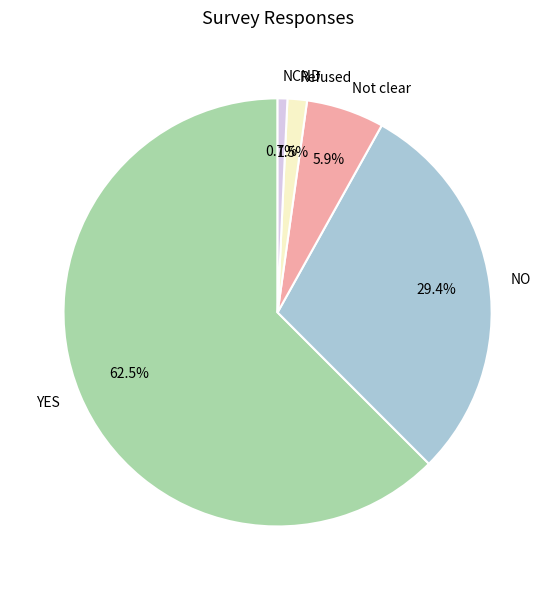

Which slice is the smallest?

NCND